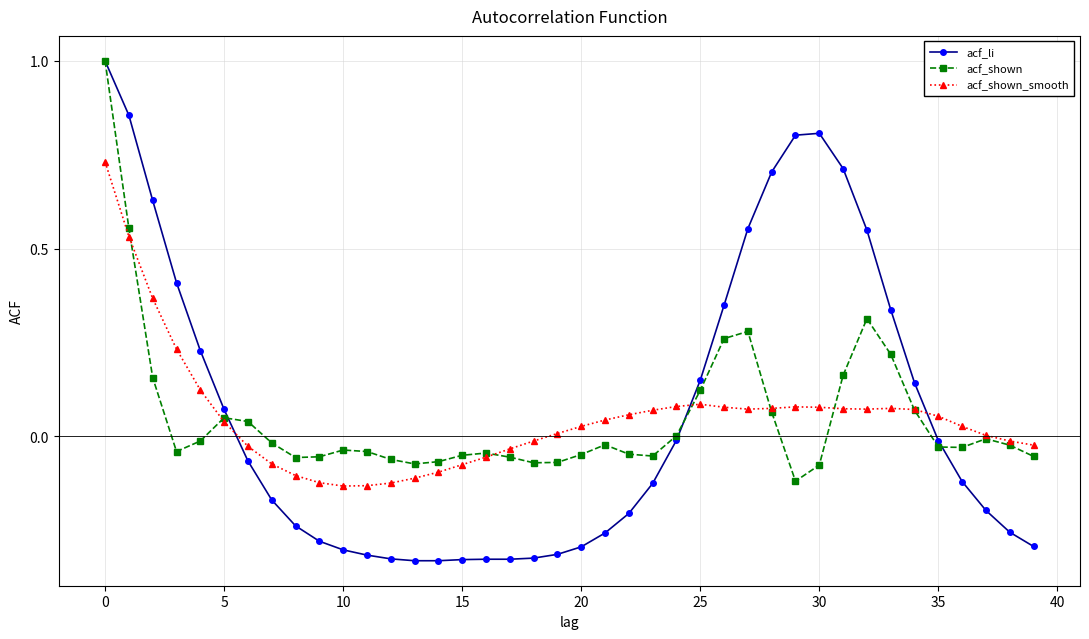

What are all the series names shown in the legend?

acf_li, acf_shown, acf_shown_smooth